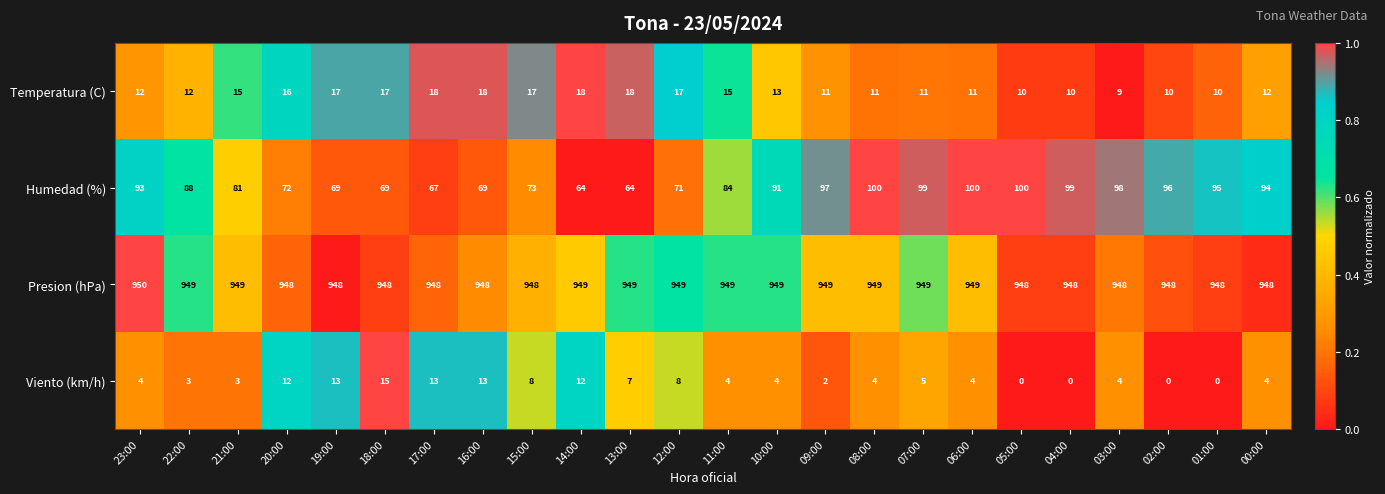

What is the sum of the Viento (km/h) values at 23:00 and 04:00?

4